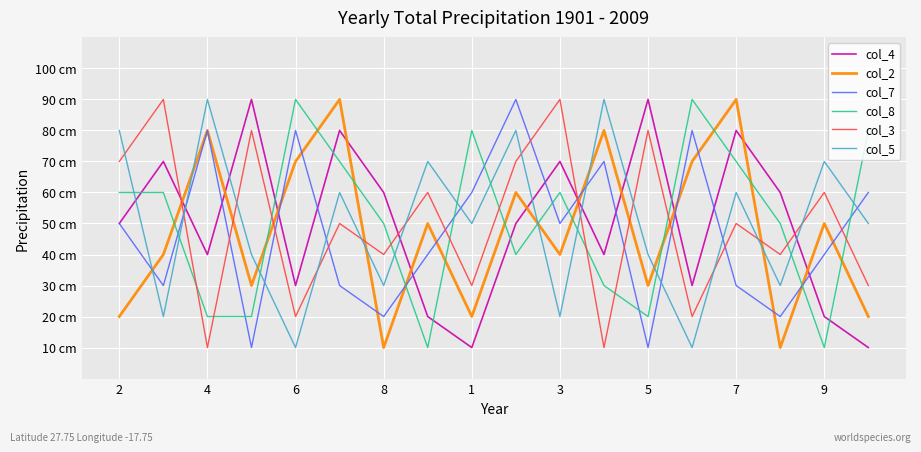

Is this an area chart (filled region under the line)?

No